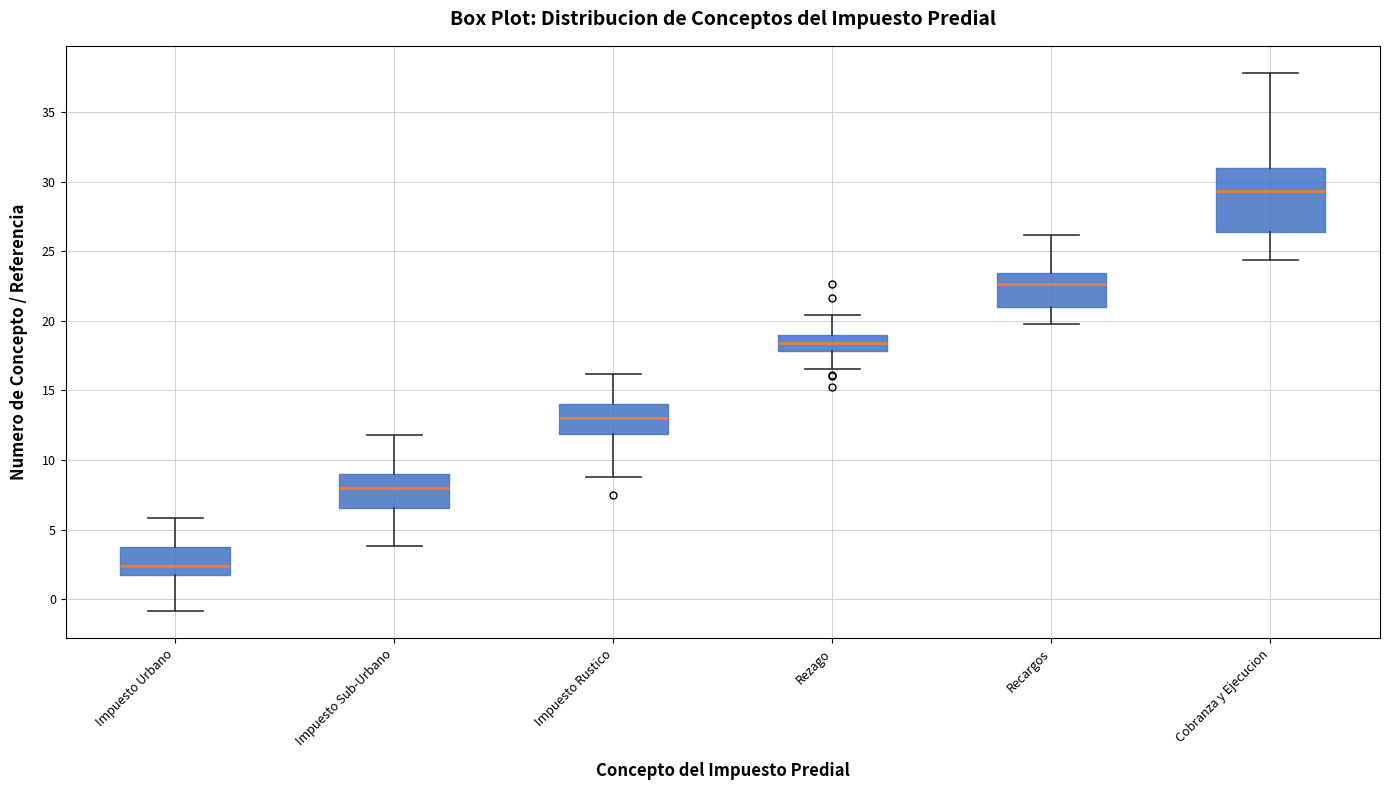

Reading left to right, read every box against the y-axis: the position of its median line, the range the box covers, and the ends of its whiskers. The values are not printed on the chart, so give them approximately, as read against the axis.

Impuesto Urbano: median 2.5, box 1.5 to 3.5, whiskers -1.0 to 6.0
Impuesto Sub-Urbano: median 8.0, box 6.5 to 9.0, whiskers 4.0 to 12.0
Impuesto Rustico: median 13.0, box 12.0 to 14.0, whiskers 9.0 to 16.0
Rezago: median 18.5, box 18.0 to 19.0, whiskers 16.5 to 20.5
Recargos: median 22.5, box 21.0 to 23.5, whiskers 20.0 to 26.0
Cobranza y Ejecucion: median 29.5, box 26.5 to 31.0, whiskers 24.5 to 38.0